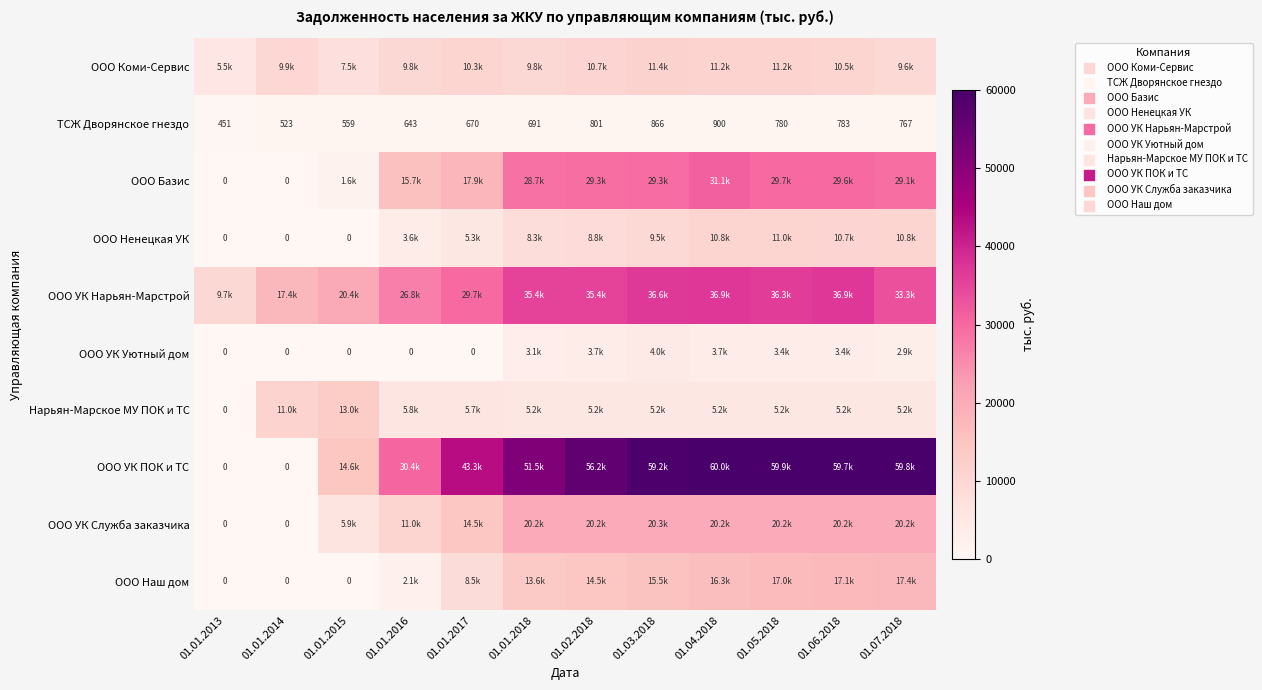

Between 01.05.2018 and 01.06.2018, which is larger?

01.05.2018